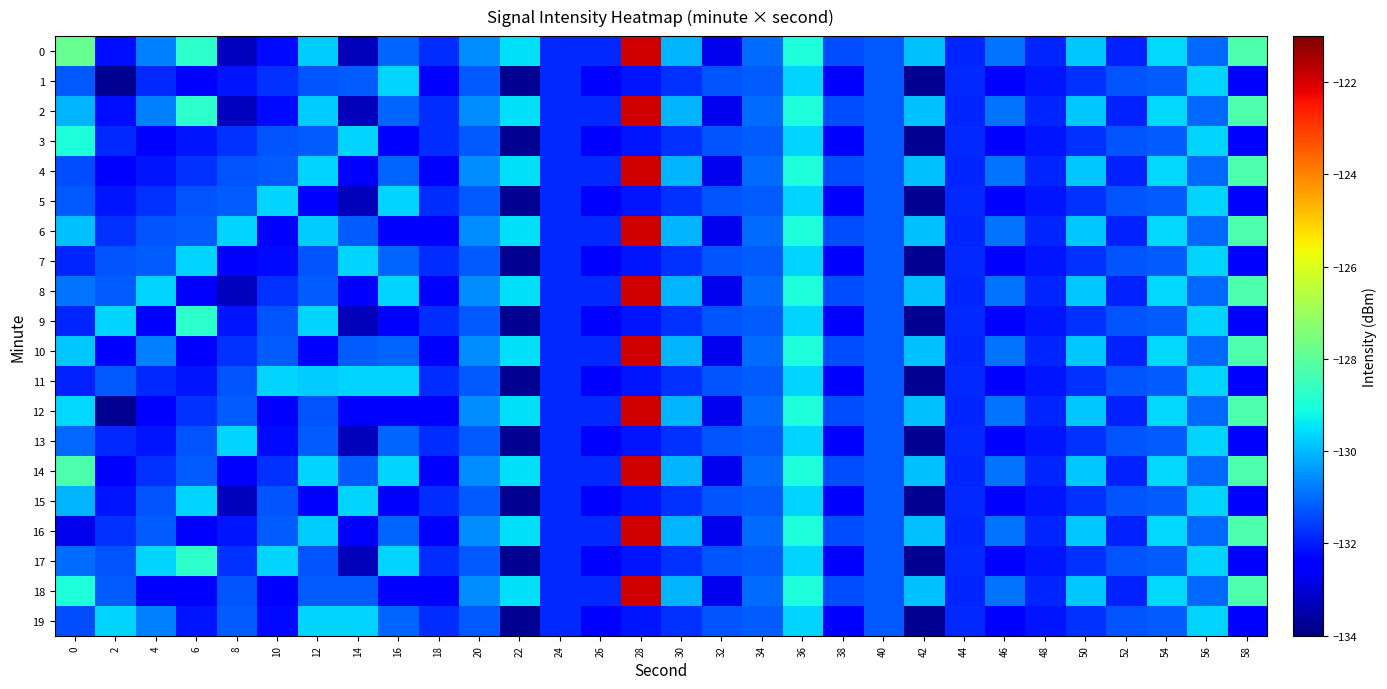

Which category has the lowest value across all series?

2